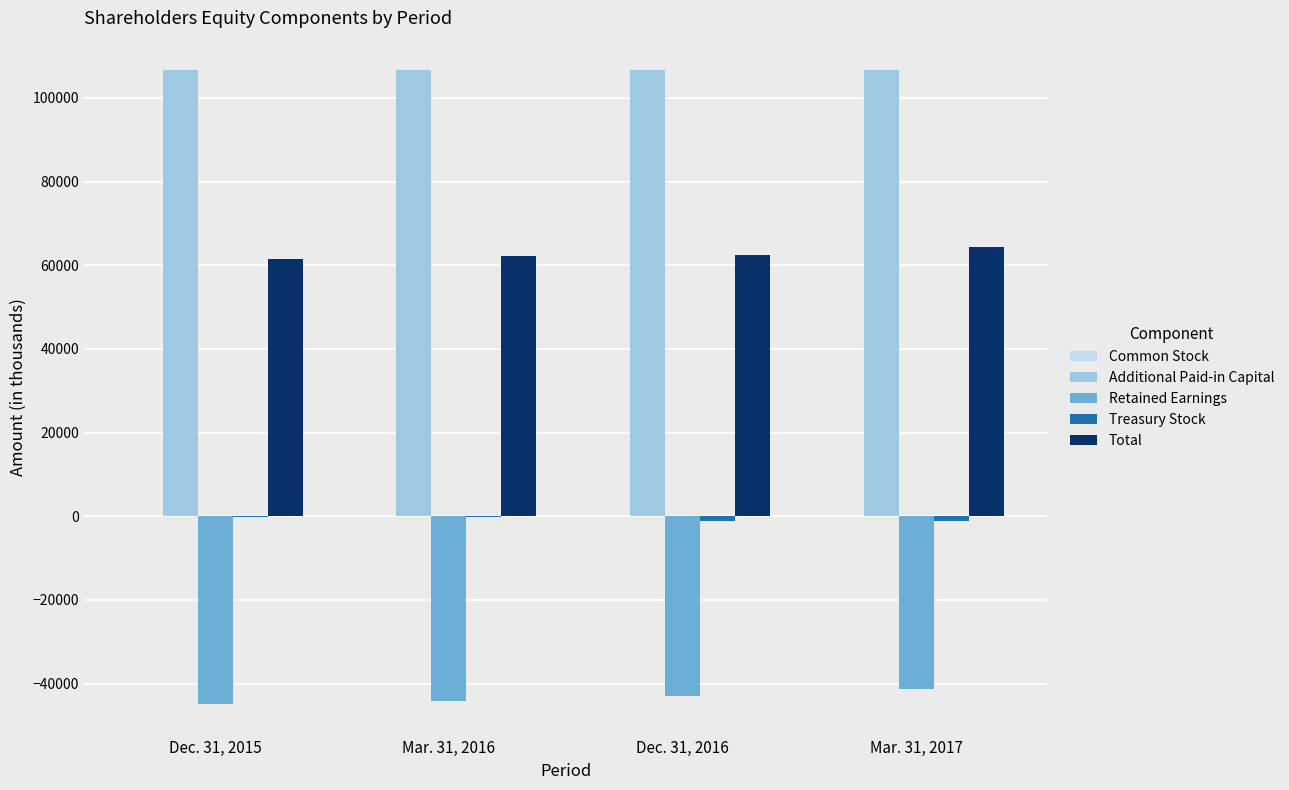

What is the sum of all Total values?

250781